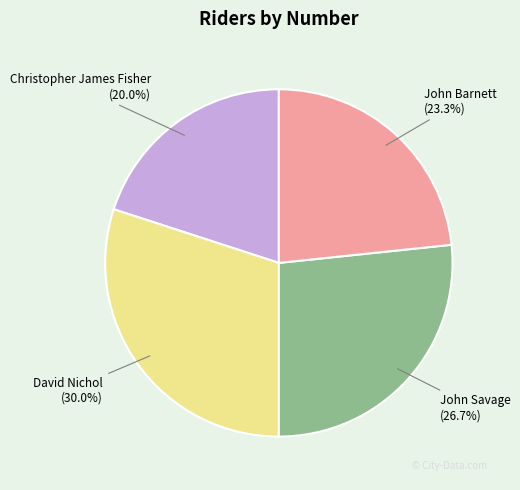

Rank the categories by value from lowest to highest.

Christopher James Fisher, John Barnett, John Savage, David Nichol